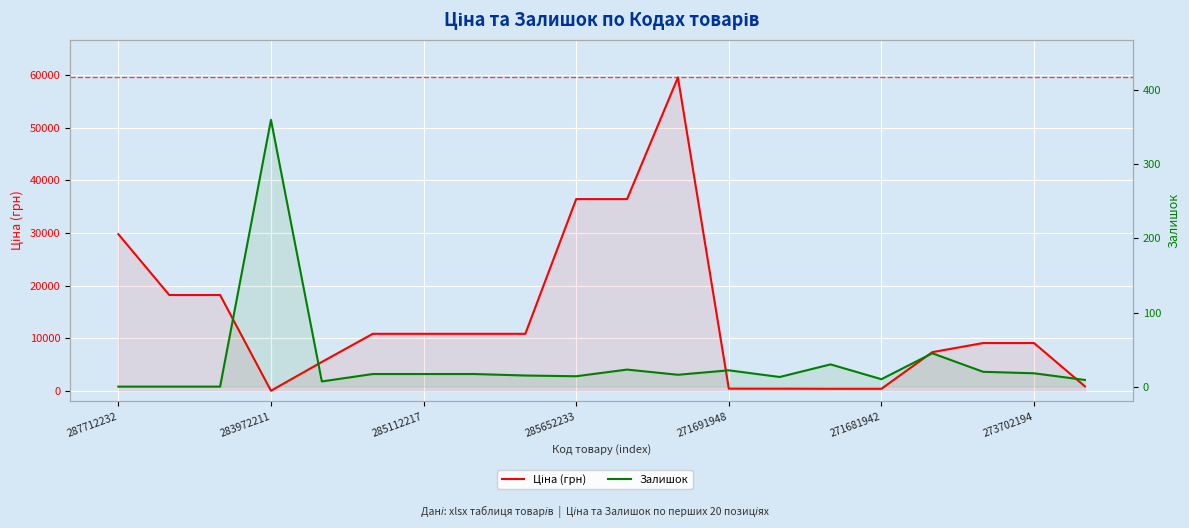

In Ціна (грн), how many points are higher than both neighbors (excluding endpoints)?

1